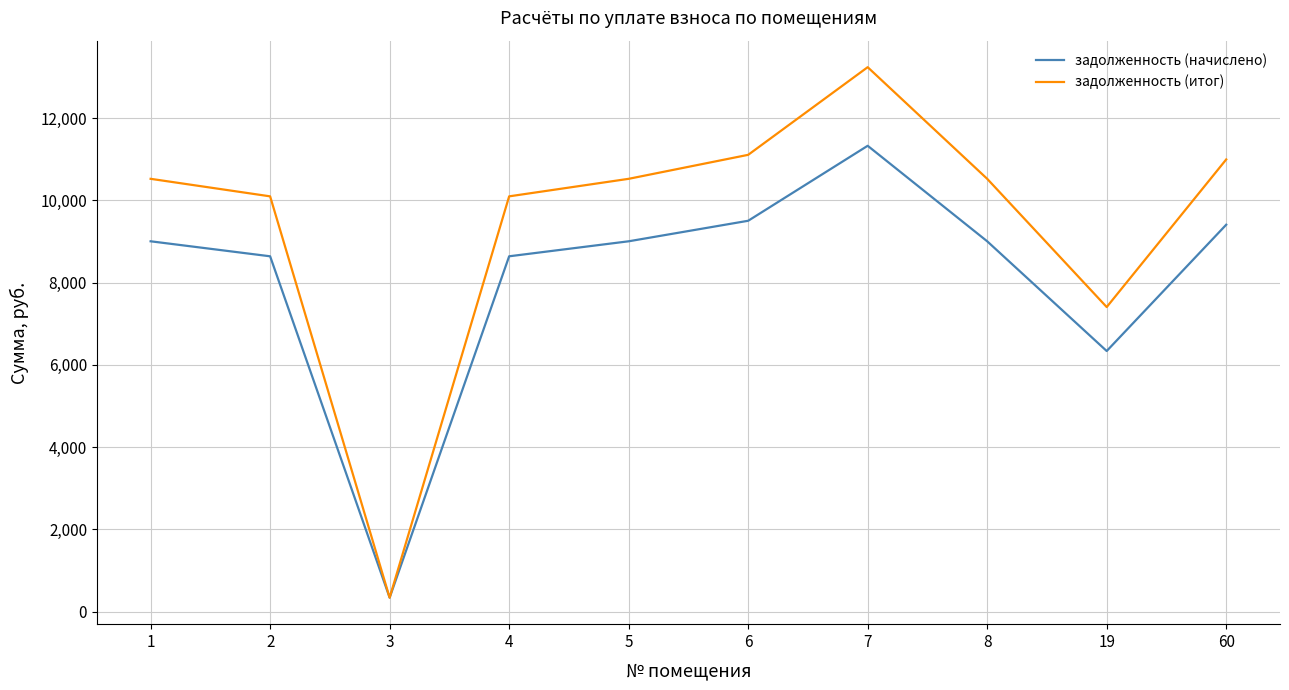

Where does the задолженность (начислено) series first go above 9004?

1